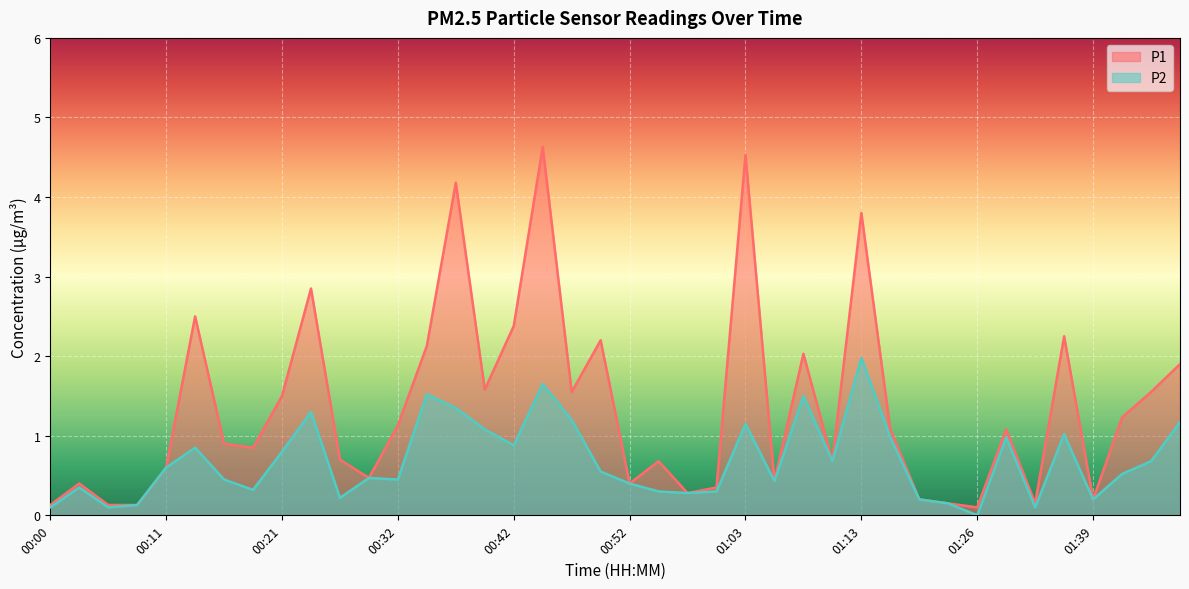

What is the label of the 3rd point from the left?

00:05